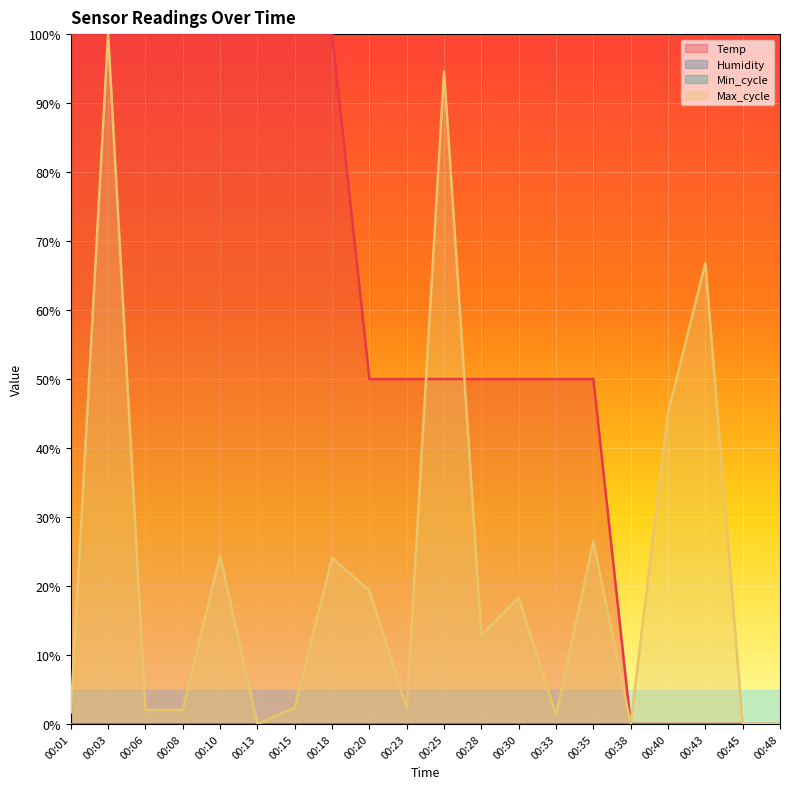

The value of Max_cycle at 00:15 is 2.4. True or false?

True